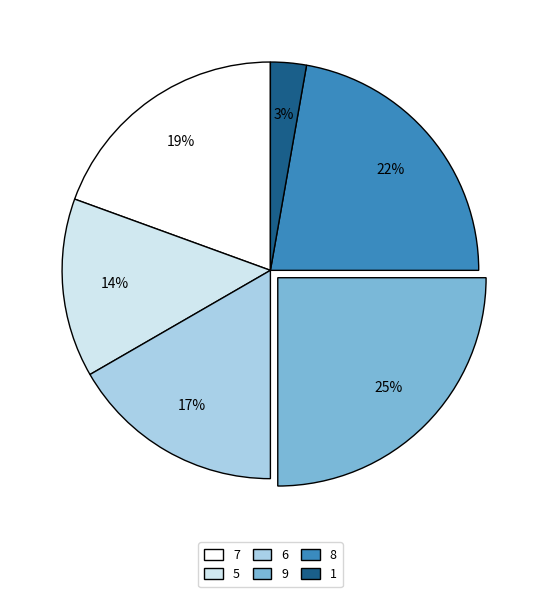

True or false: 1 accounts for 10% of the total.

False